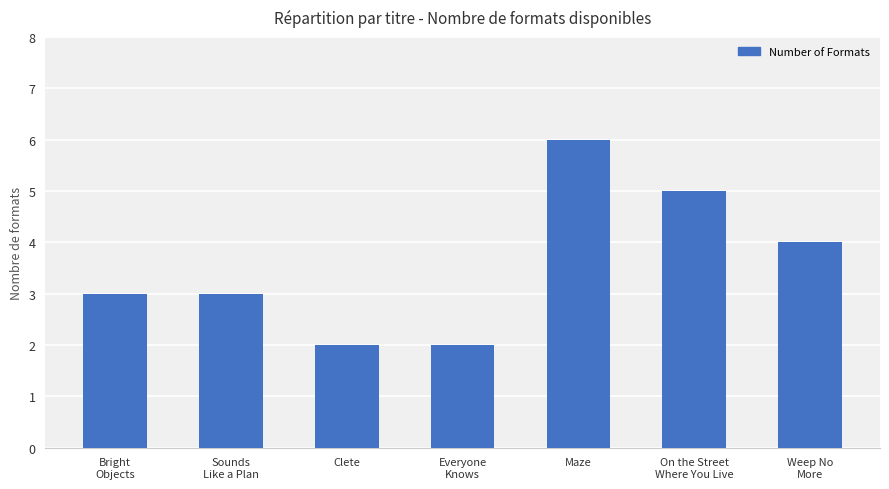

What is the ratio of the value at Maze to the value at Clete?

3.0